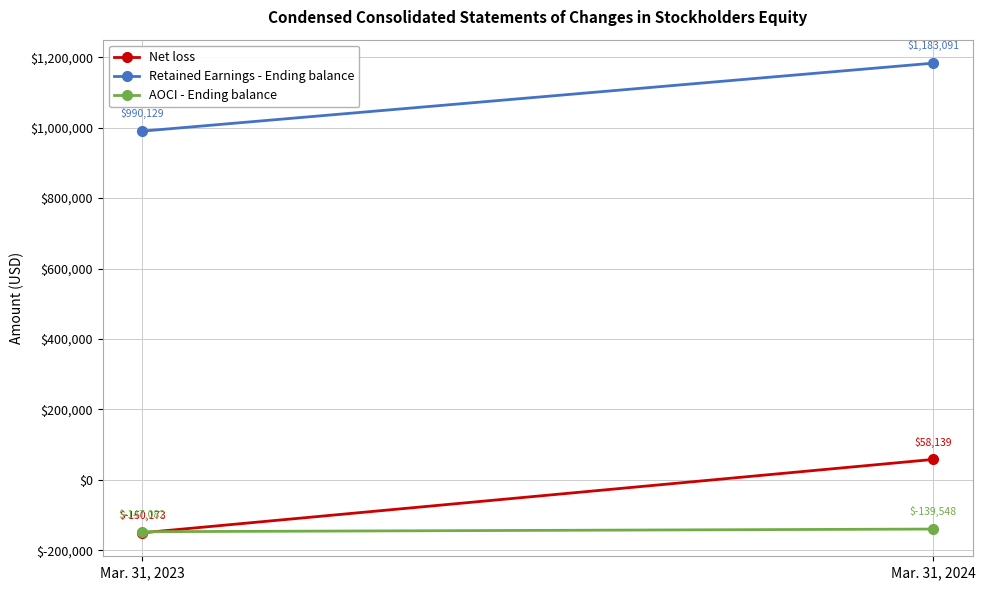

What is the difference between the highest and lowest values at Mar. 31, 2023?

1140302